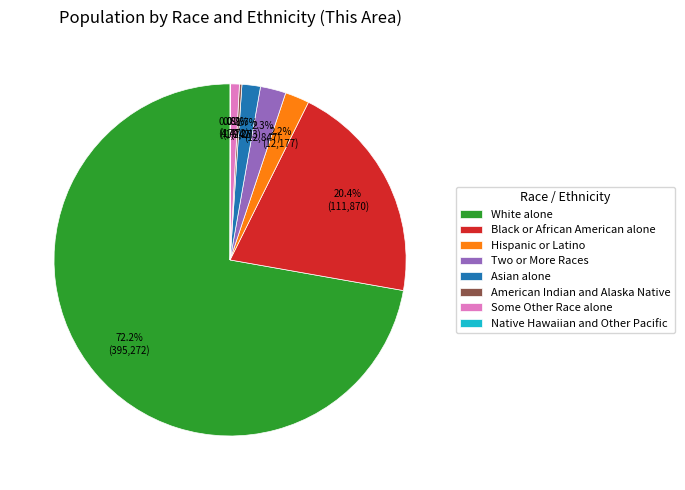

What percentage is NOT represented by Hispanic or Latino?

97.8%